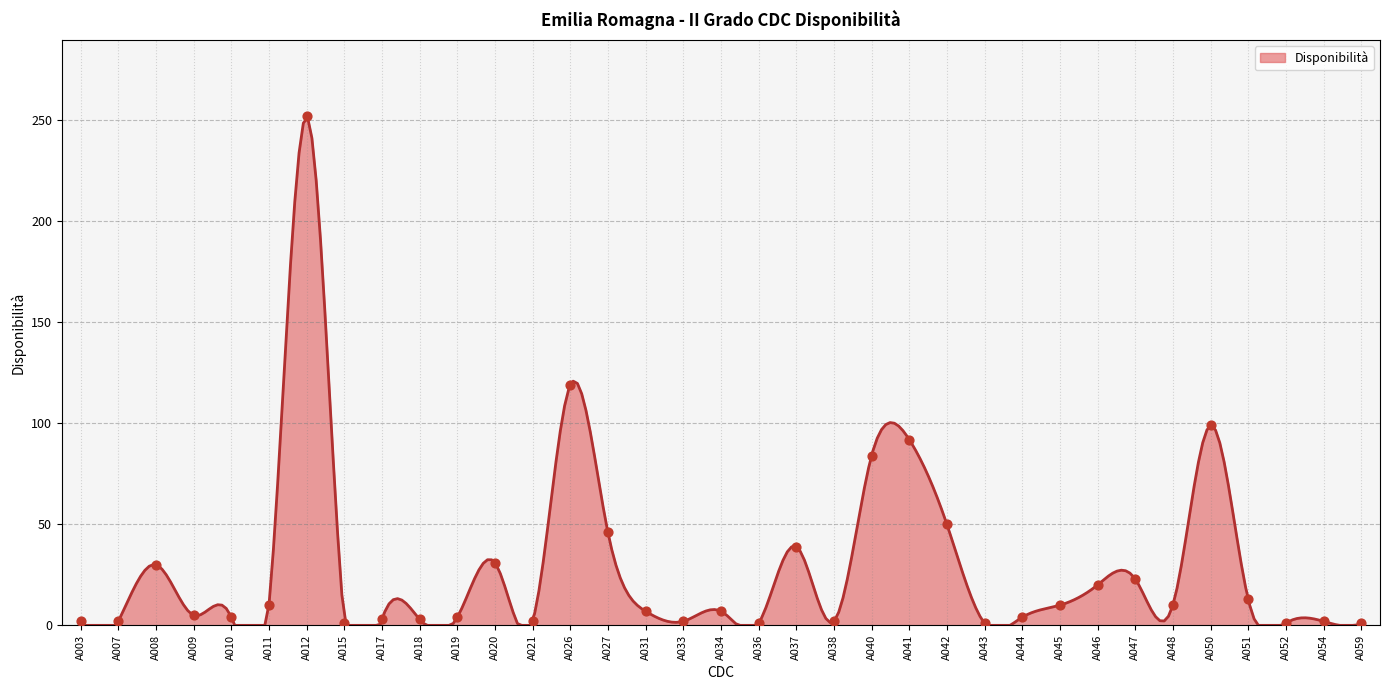

What is the ratio of the value at A027 to the value at A011?

4.6